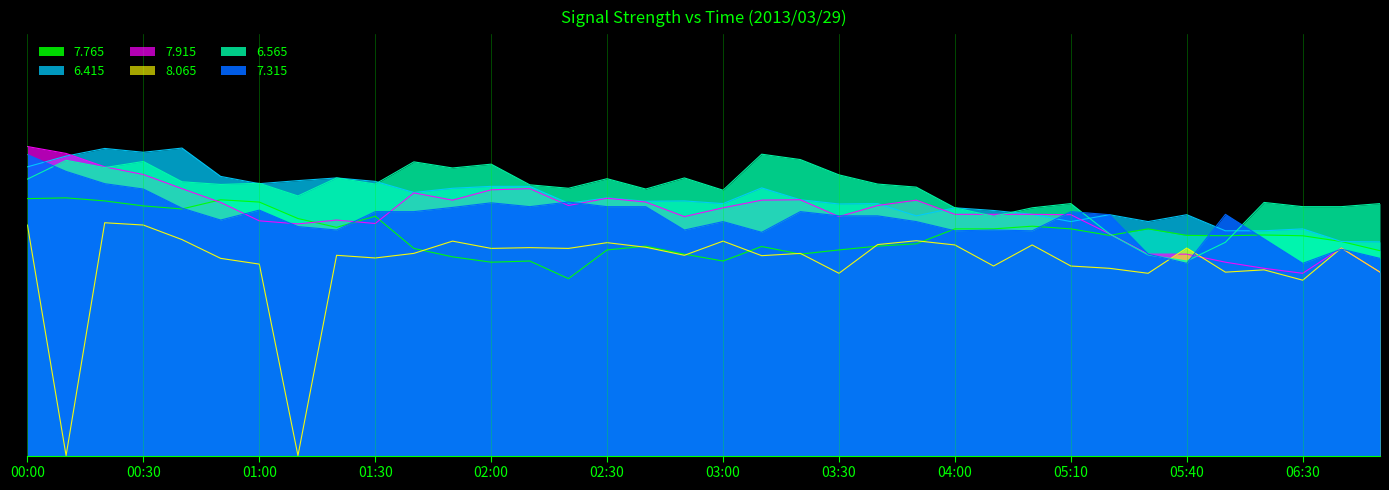

At which label does   7.315 first exceed 62?

00:00